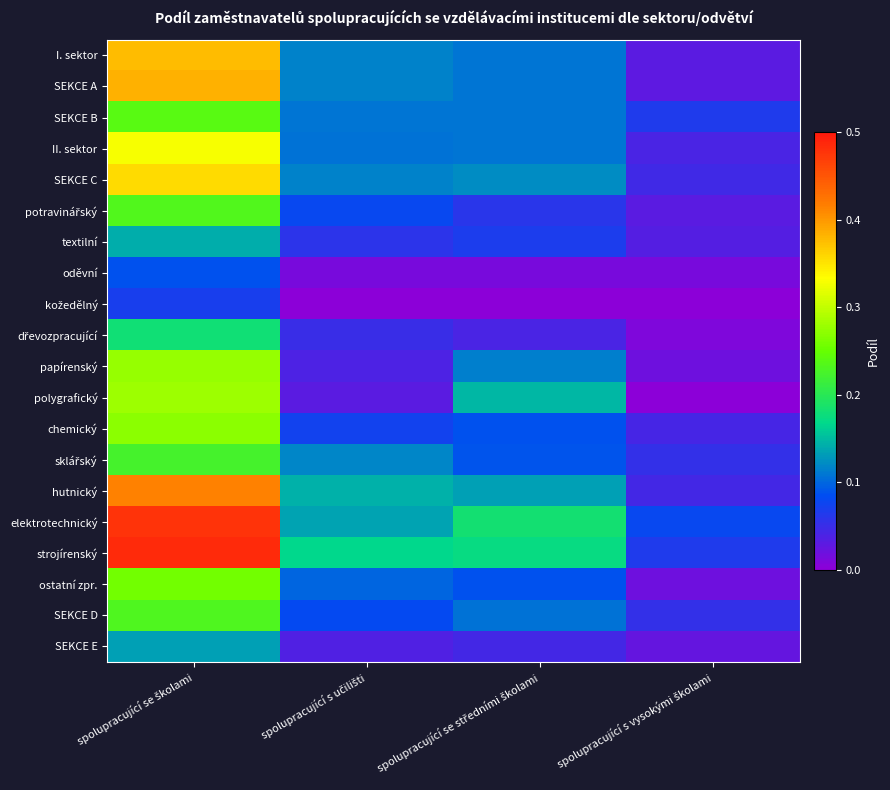

Count the number of data series in this chart.

20